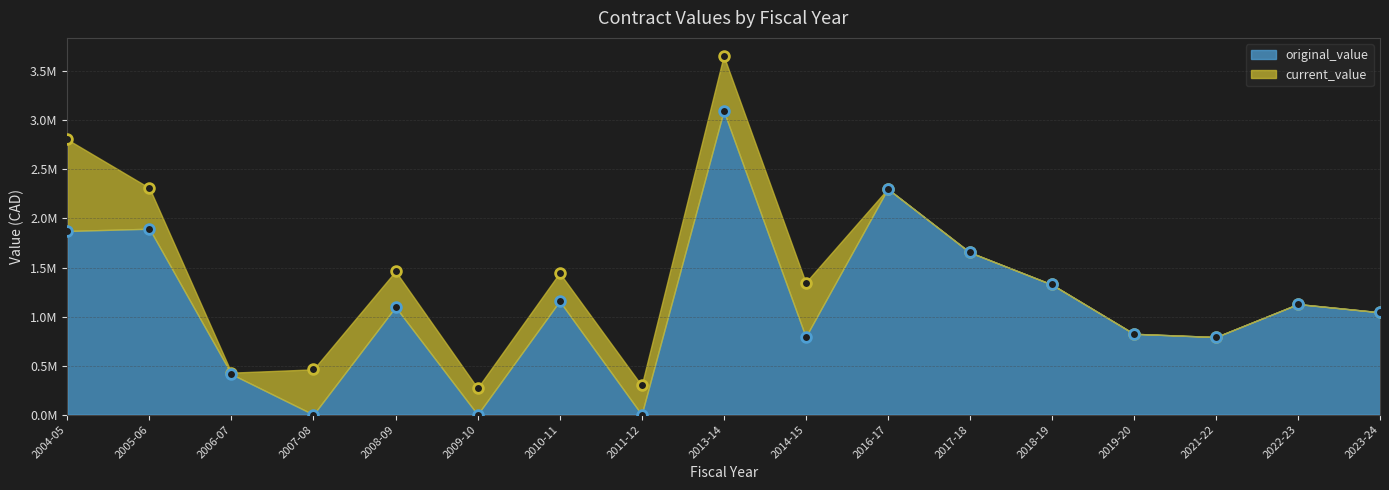

Does the chart have visible grid lines?

Yes